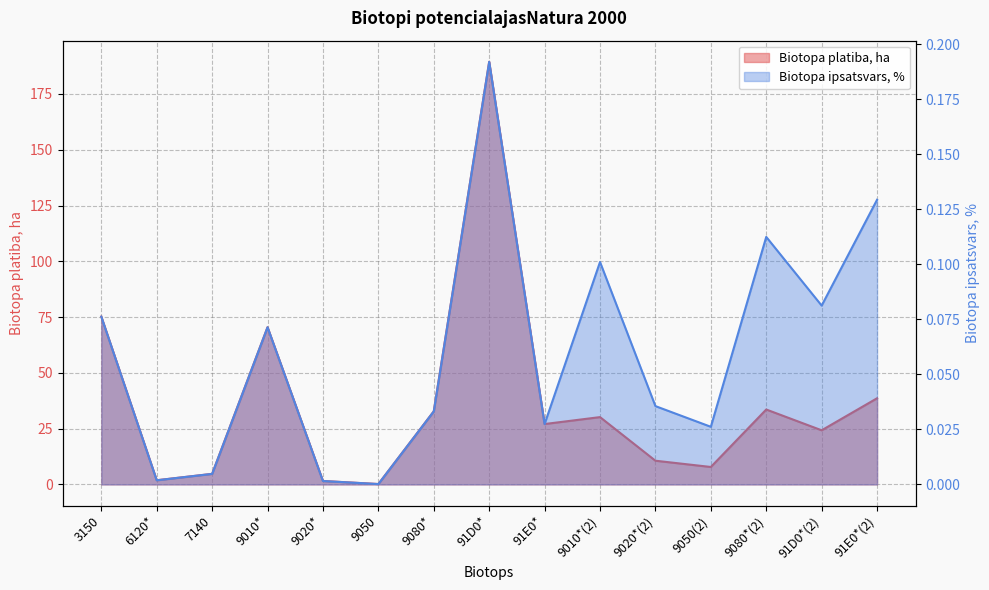

How many interior local peaks does the Biotopa platiba, ha series have?

4